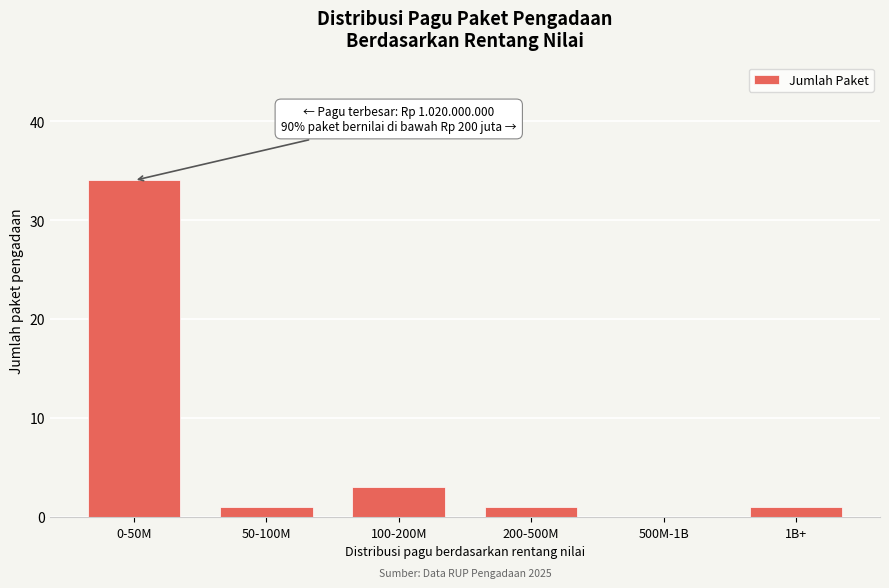

Reading right to left, what are all the values shown in this chart?

1B+=1	500M-1B=0	200-500M=1	100-200M=3	50-100M=1	0-50M=34